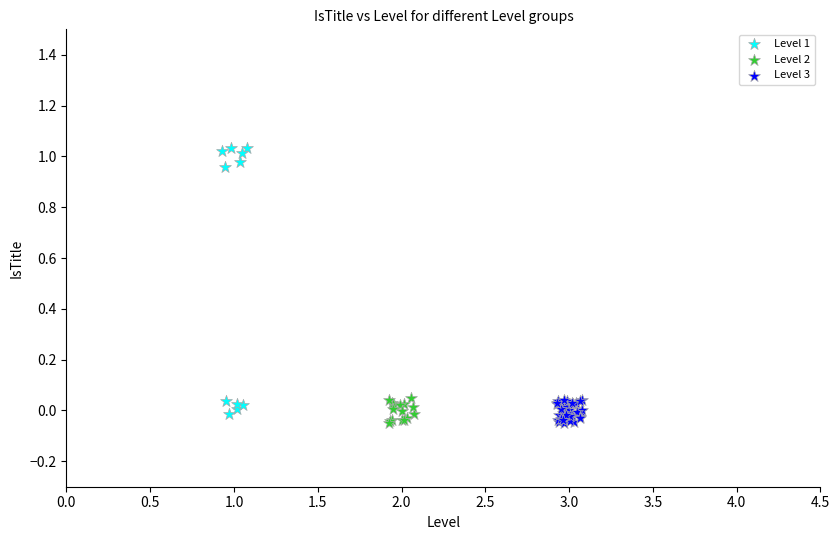

Which series has the widest spread of Y values?

Level 1